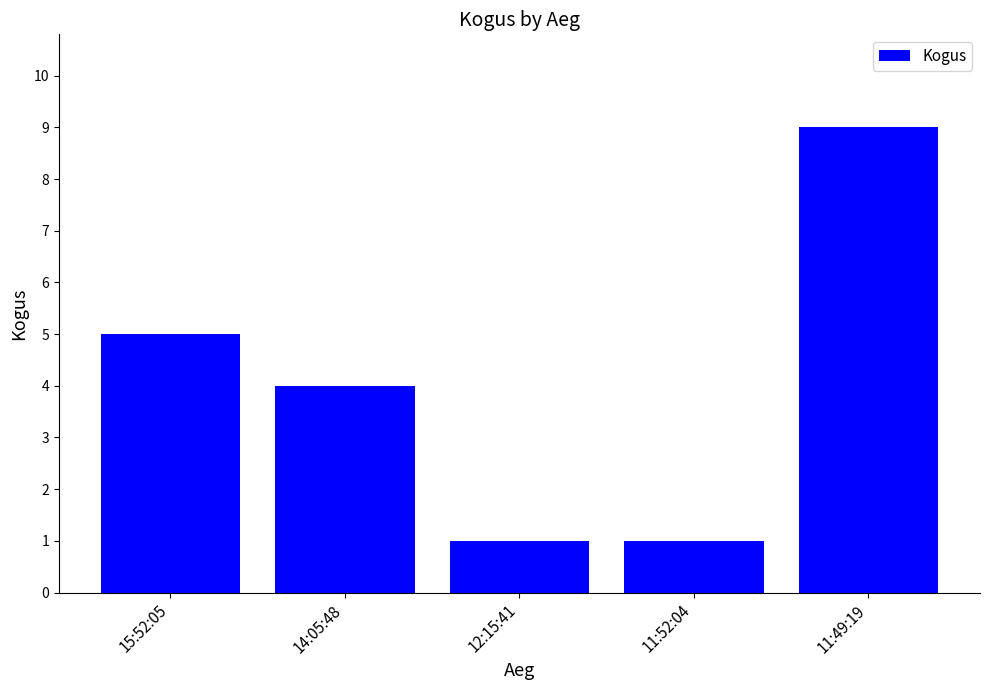

Which label corresponds to the largest value in the chart?

11:49:19